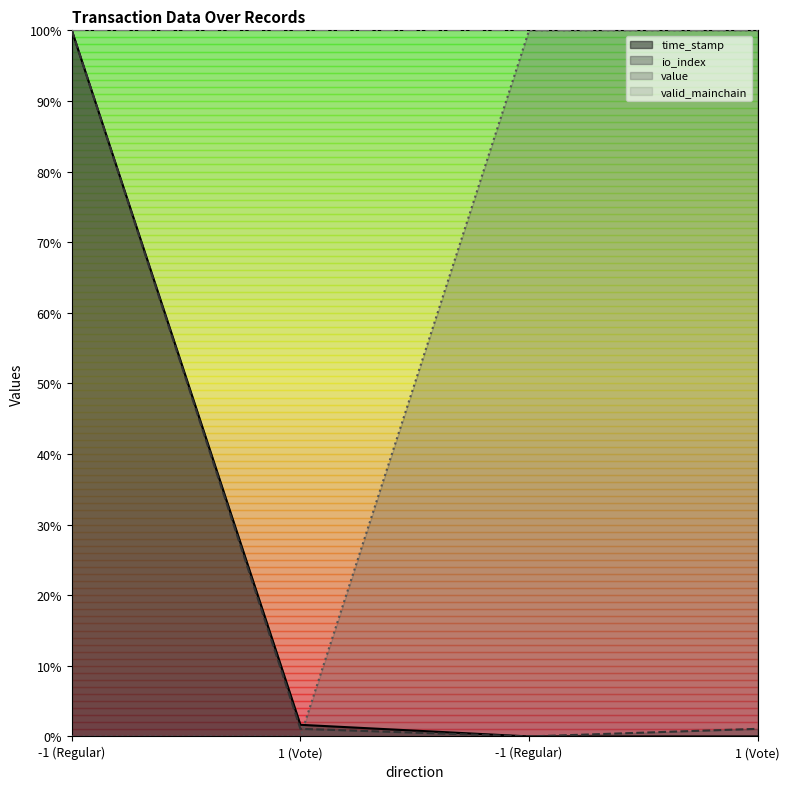

Does the chart display data point markers on the line(s)?

No